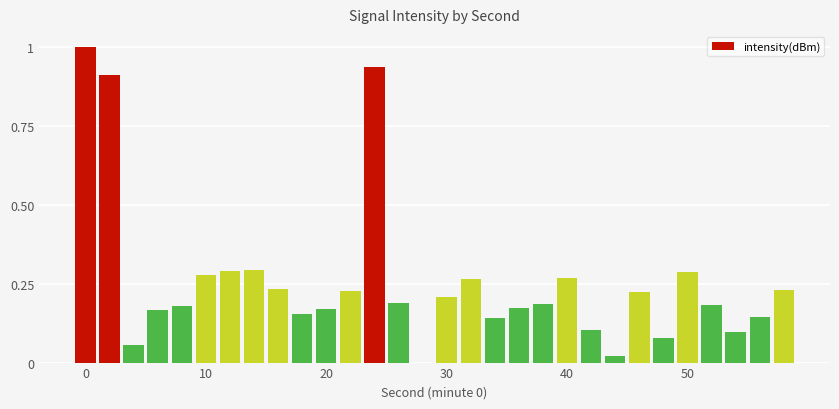

What is the greatest value displayed?

1.0